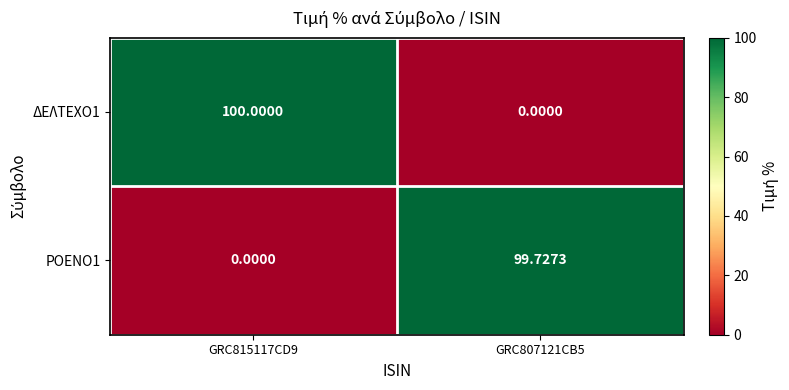

Is the value of ΡΟΕΝΟ1 at GRC807121CB5 greater than the value of ΔΕΛΤΕΧΟ1 at GRC807121CB5?

Yes